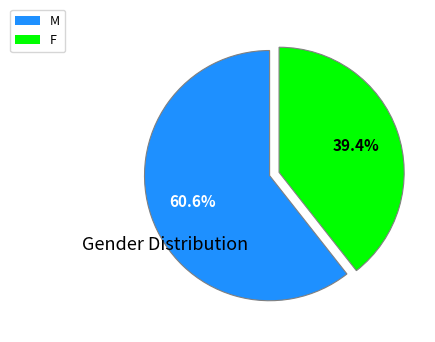

The F slice represents 54% of the pie. True or false?

False